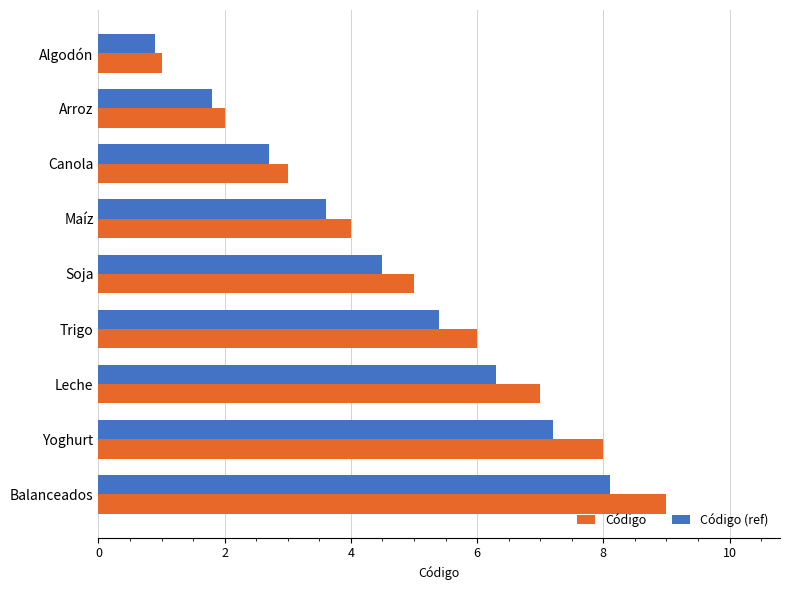

Rank the categories by Código (ref) value from lowest to highest.

Algodón, Arroz, Canola, Maíz, Soja, Trigo, Leche, Yoghurt, Balanceados